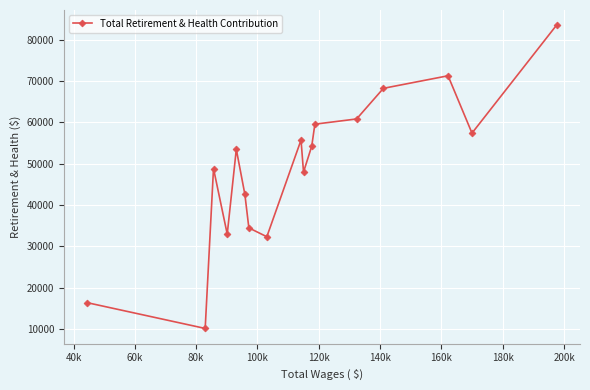

What is the maximum value shown in the chart?

83518